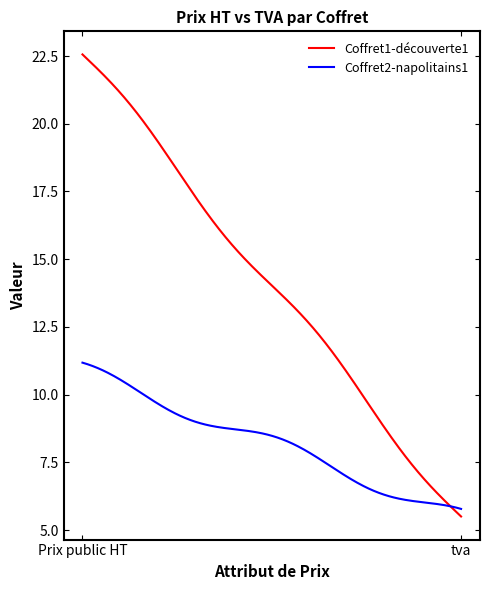

Which series has the largest total across all categories?

Coffret1-découverte1